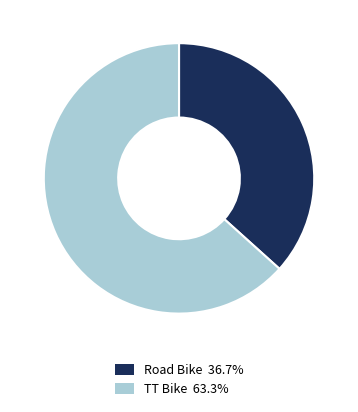

Rank the categories by value from lowest to highest.

Road Bike, TT Bike